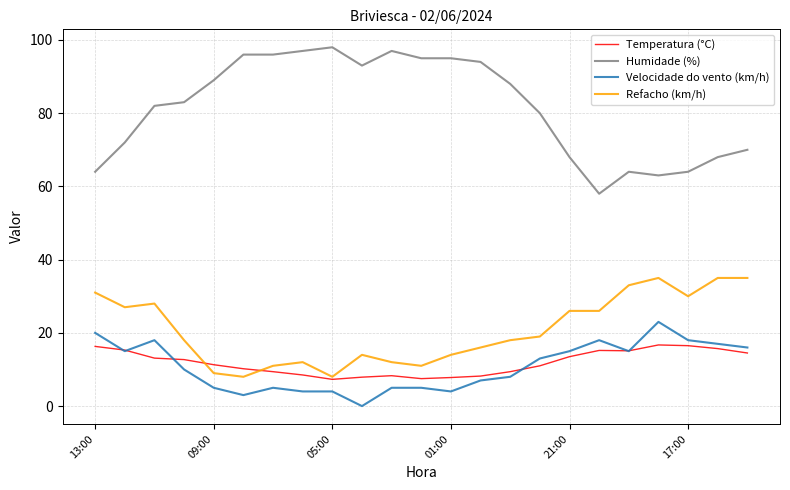

Which series has the largest range (max minus min)?

Humidade (%)